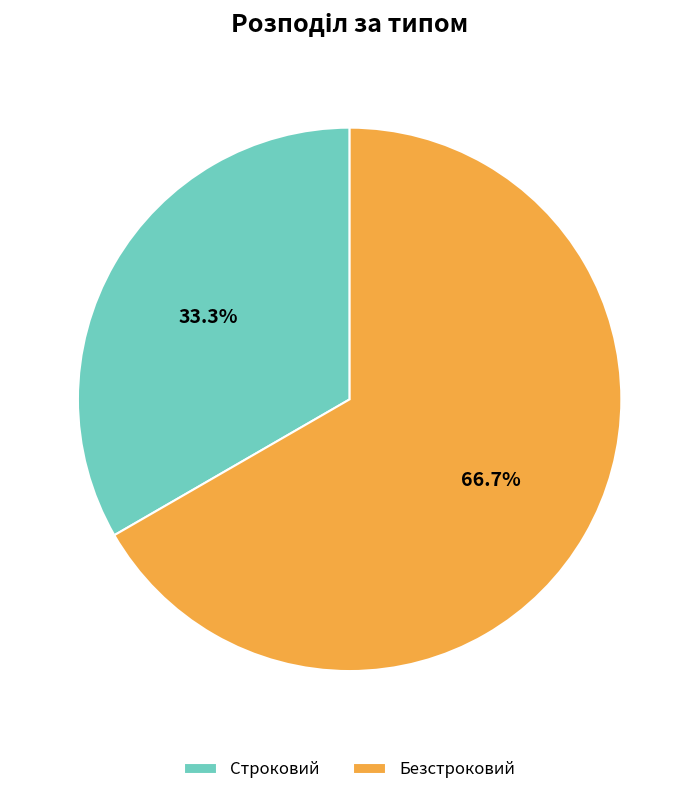

Approximately how many times larger is the value at Безстроковий compared to Строковий?

2.0